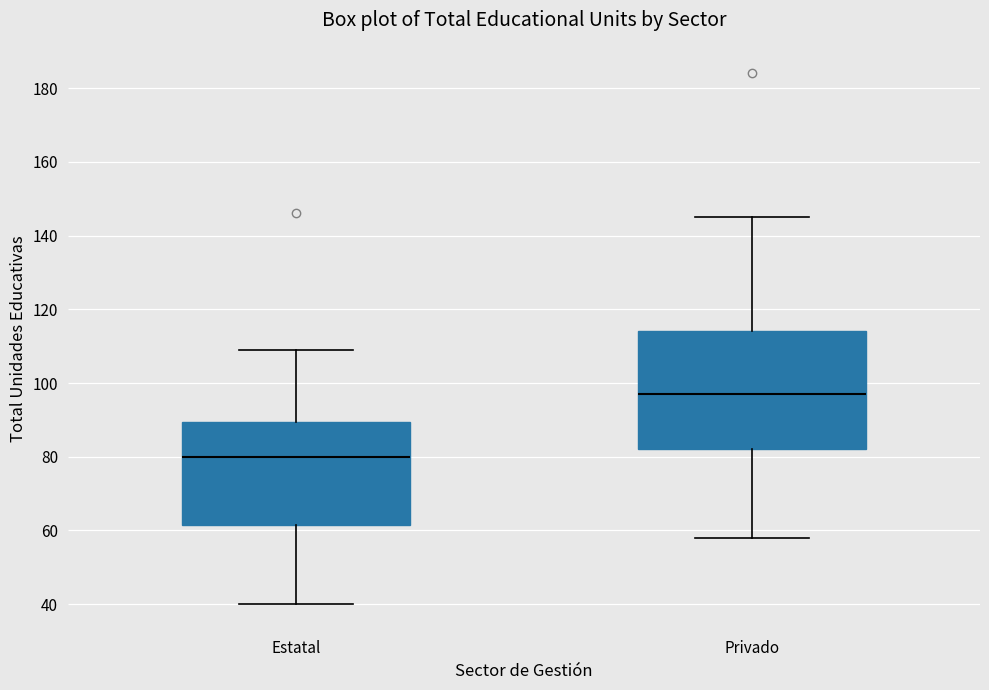

Reading left to right, read every box against the y-axis: the position of its median line, the range the box covers, and the ends of its whiskers. The values are not printed on the chart, so give them approximately, as read against the axis.

Estatal: median 80, box 62 to 90, whiskers 40 to 110
Privado: median 98, box 82 to 114, whiskers 58 to 146